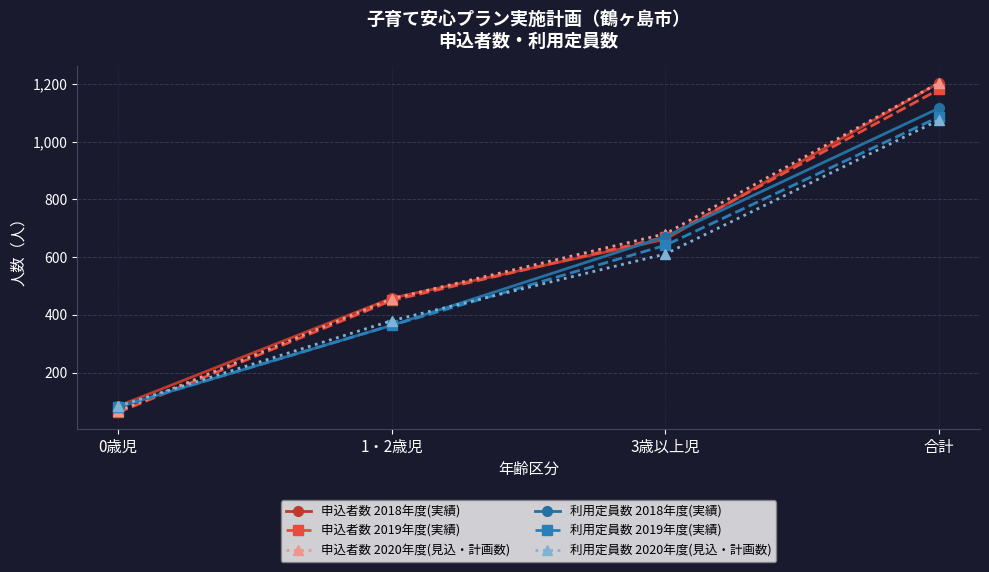

What is the sum of the 申込者数 2020年度(見込・計画数) values at 3歳以上児 and 1・2歳児?

1137